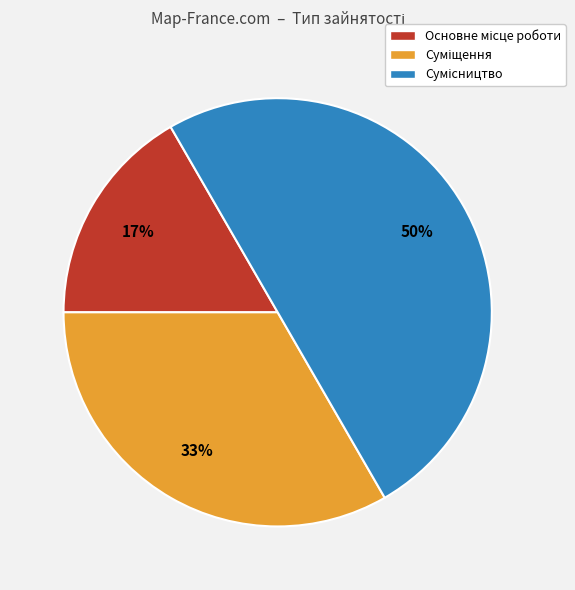

To the nearest percent, what is the average slice percentage?

33%